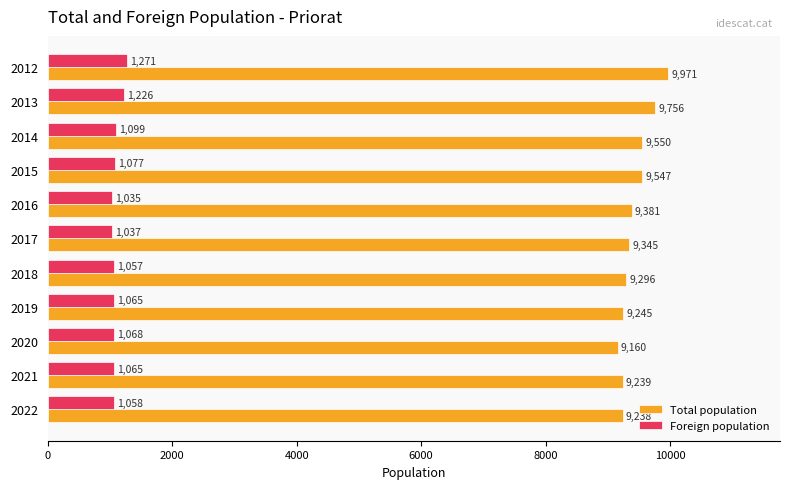

Between 2019 and 2017, which series saw the biggest shift?

Total population